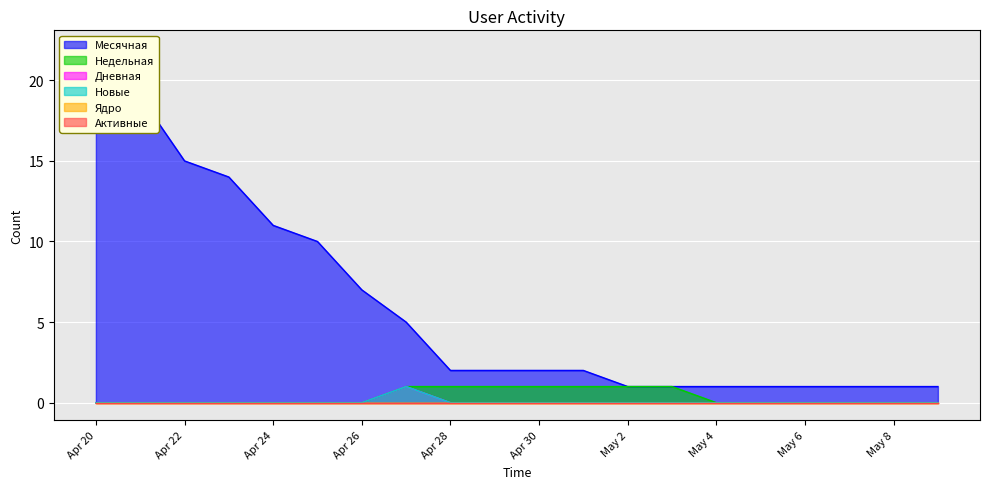

What is the difference between the maximum and minimum values in the Недельная series?

1